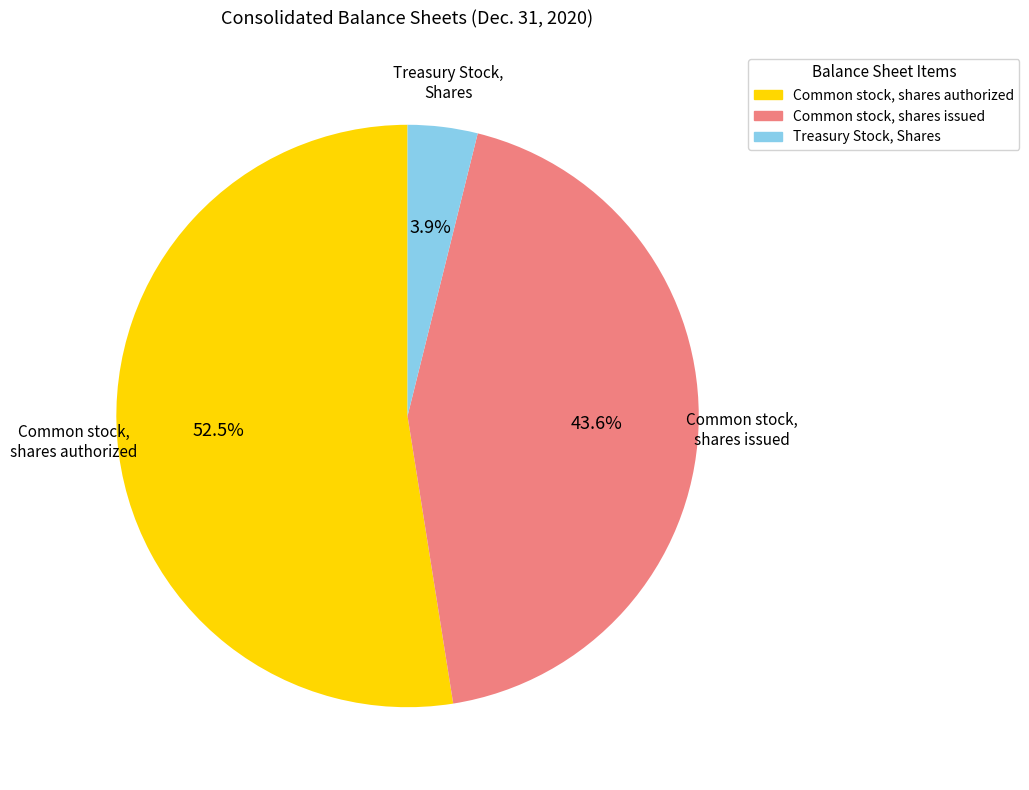

To the nearest percent, what is the difference between the largest and smallest slice percentages?

49%